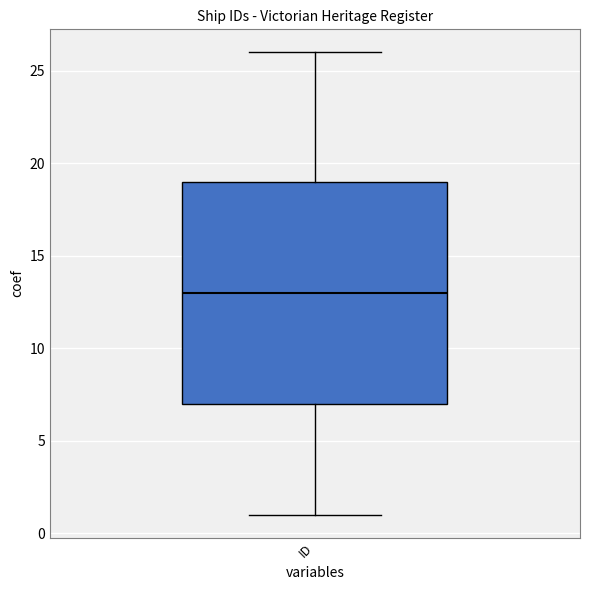

Where does the upper whisker of the box for ID end on the y-axis? The values are not printed on the chart, so give them approximately, as read against the axis.

26